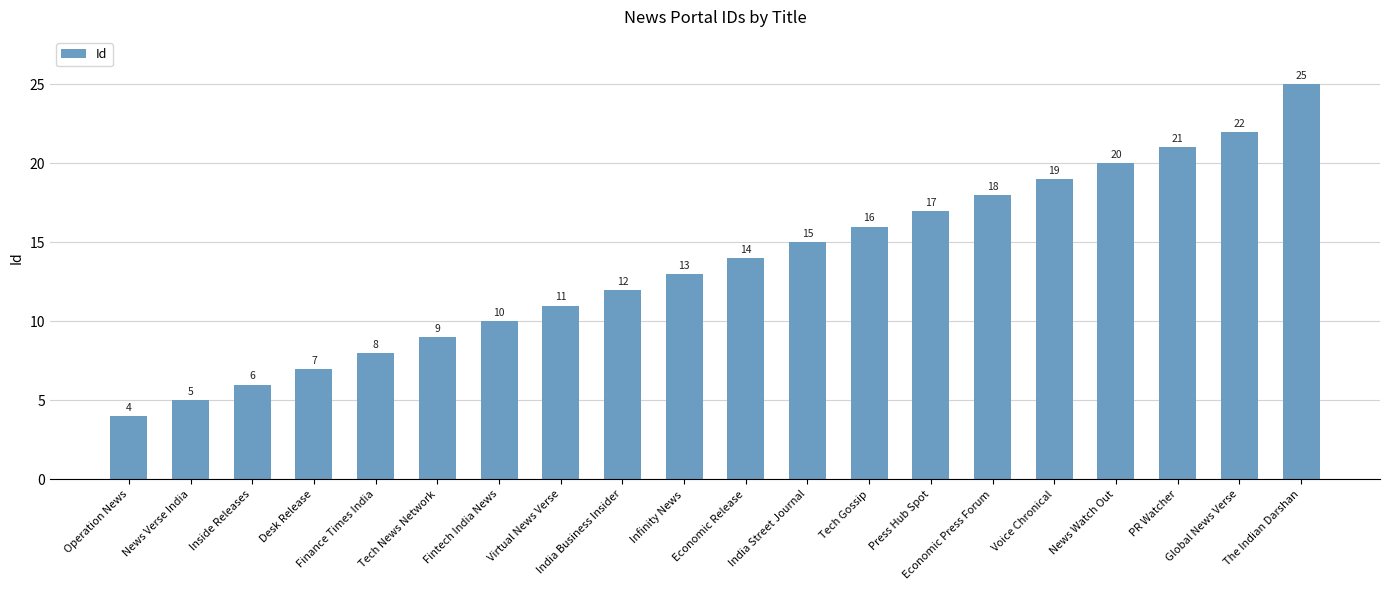

List the labels in order of value, largest first.

The Indian Darshan, Global News Verse, PR Watcher, News Watch Out, Voice Chronical, Economic Press Forum, Press Hub Spot, Tech Gossip, India Street Journal, Economic Release, Infinity News, India Business Insider, Virtual News Verse, Fintech India News, Tech News Network, Finance Times India, Desk Release, Inside Releases, News Verse India, Operation News